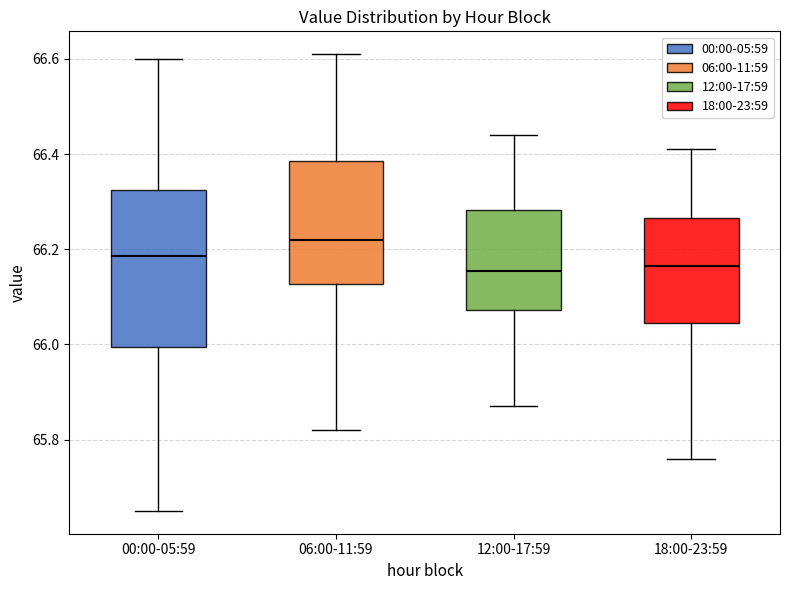

Reading left to right, read every box against the y-axis: the position of its median line, the range the box covers, and the ends of its whiskers. The values are not printed on the chart, so give them approximately, as read against the axis.

00:00-05:59: median 66.18, box 66.00 to 66.32, whiskers 65.66 to 66.60
06:00-11:59: median 66.22, box 66.12 to 66.38, whiskers 65.82 to 66.62
12:00-17:59: median 66.16, box 66.08 to 66.28, whiskers 65.88 to 66.44
18:00-23:59: median 66.16, box 66.04 to 66.26, whiskers 65.76 to 66.42